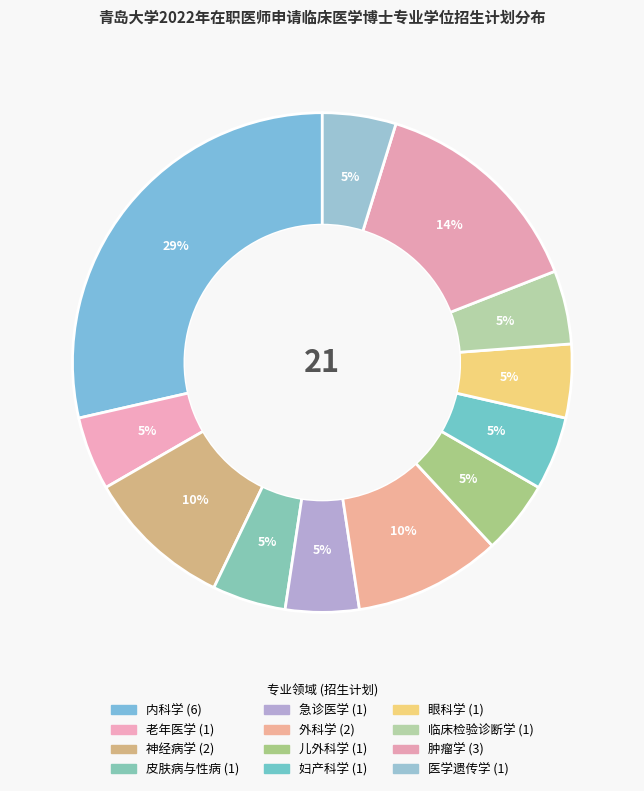

Count the number of slices in the pie.

12